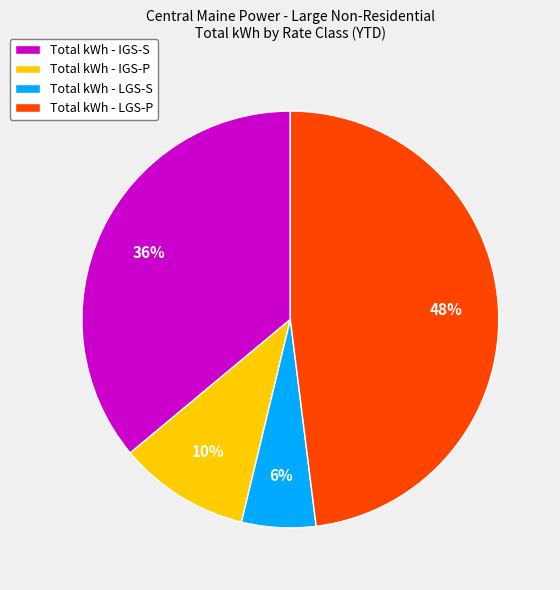

Which has a higher value, Total kWh - IGS-S or Total kWh - LGS-P?

Total kWh - LGS-P